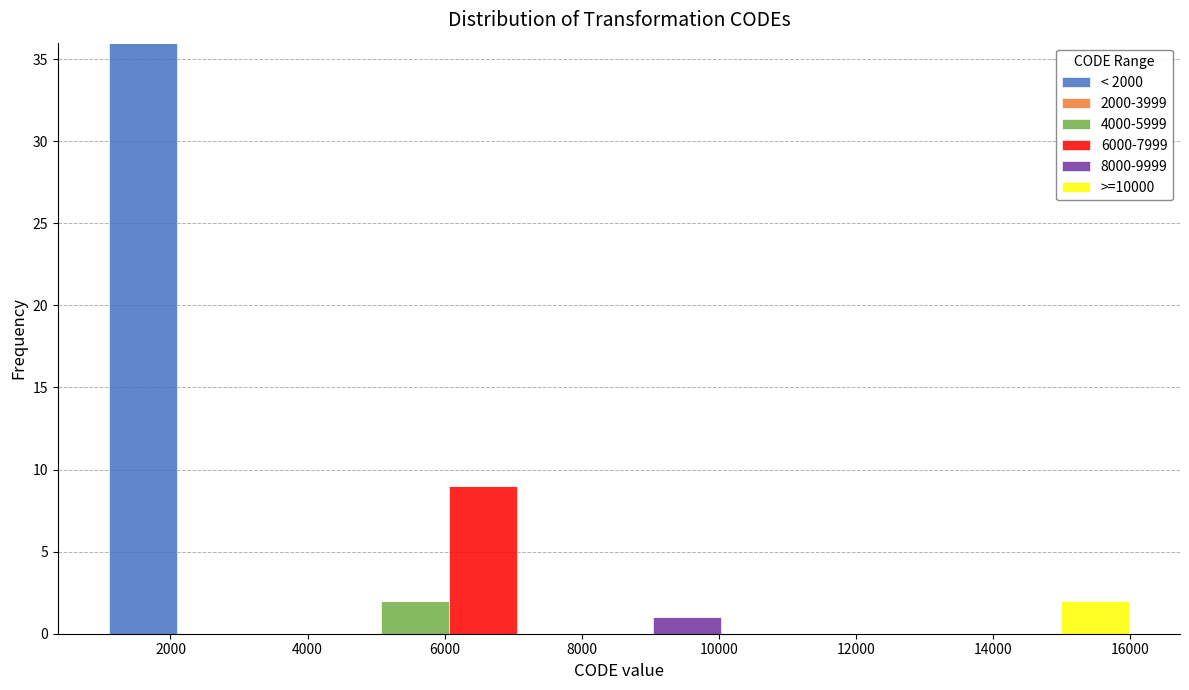

Reading left to right, transcribe this chart: for each stacked bar, give the range it covers on the x-axis and its total height. Neither the bar edges nor the heights are printed on the chart, so give them approximately, as read against the axes.

1200 to 2000: 36
2000 to 3000: 0
3000 to 4000: 0
4000 to 5000: 0
5000 to 6000: 2
6000 to 7000: 9
7000 to 8000: 0
8000 to 9000: 0
9000 to 10000: 1
10000 to 11000: 0
11000 to 12000: 0
12000 to 13000: 0
13000 to 14000: 0
14000 to 15000: 0
15000 to 16000: 2